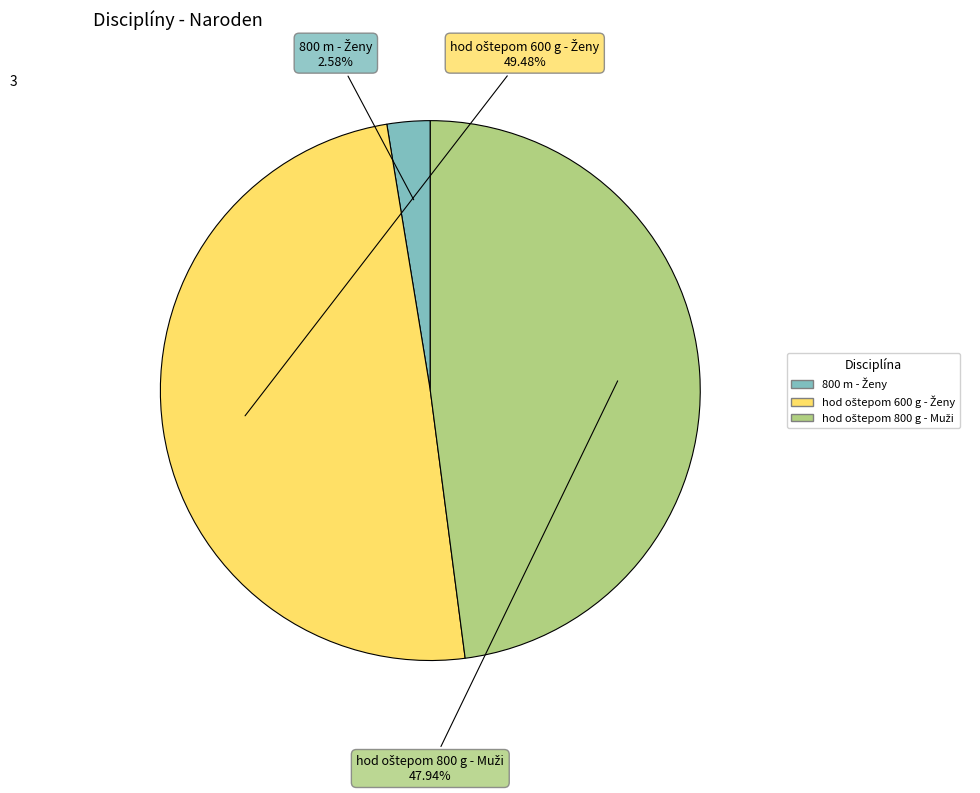

Is there any slice that represents more than half of the pie?

No